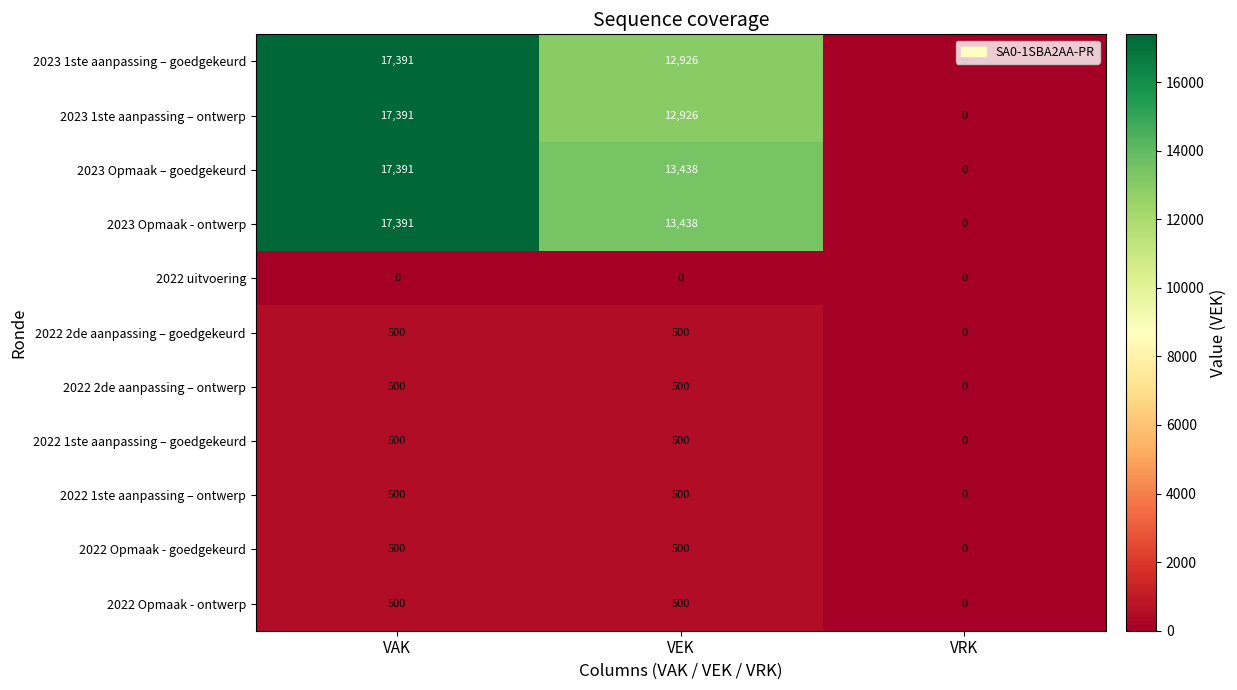

Read the 2023 1ste aanpassing – ontwerp value at VAK, to the nearest 50.

17400